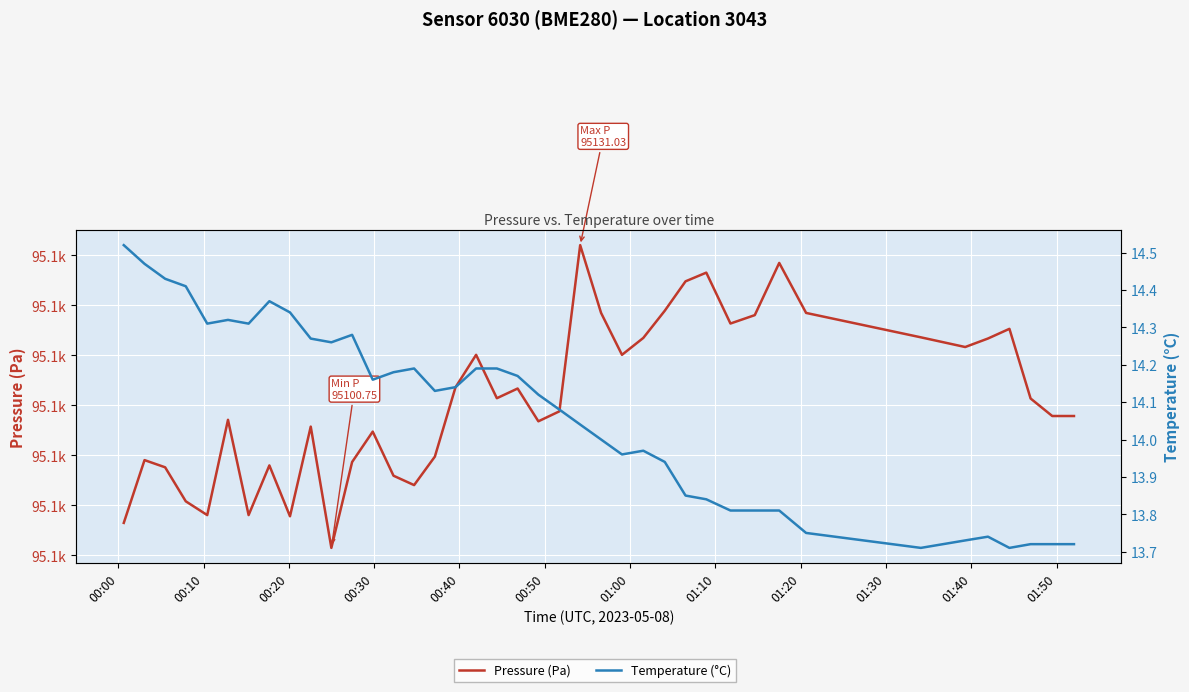

Is it true that Temperature (°C) equals 14.5 at 00:00?

True